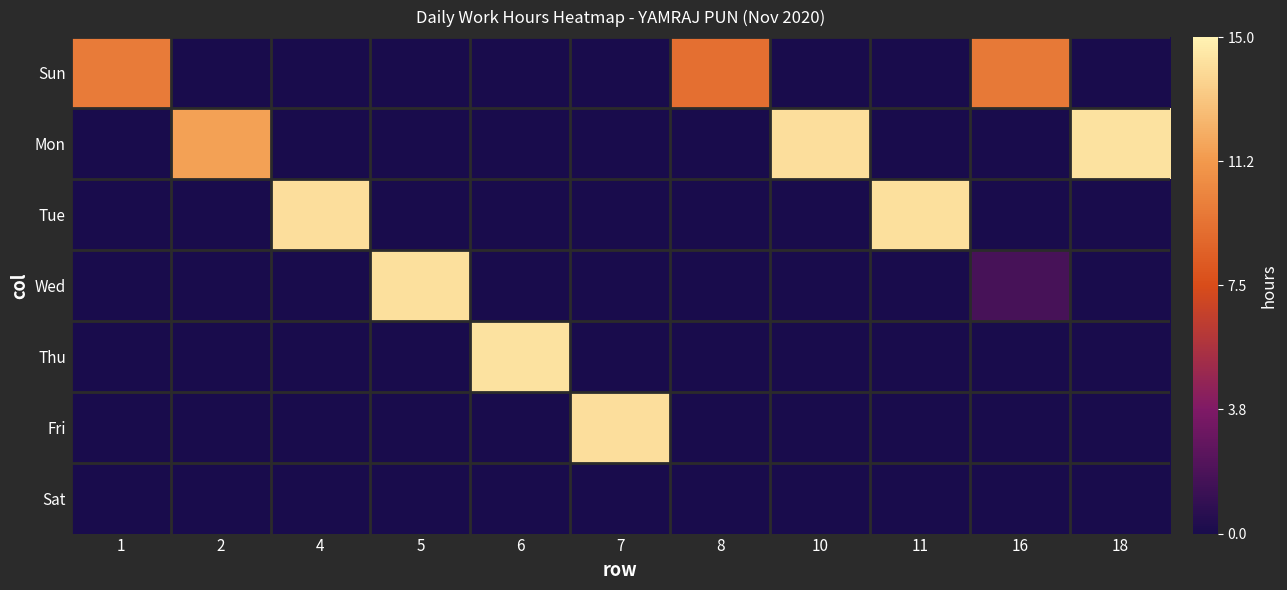

What is the minimum value shown in the chart?

-1.0